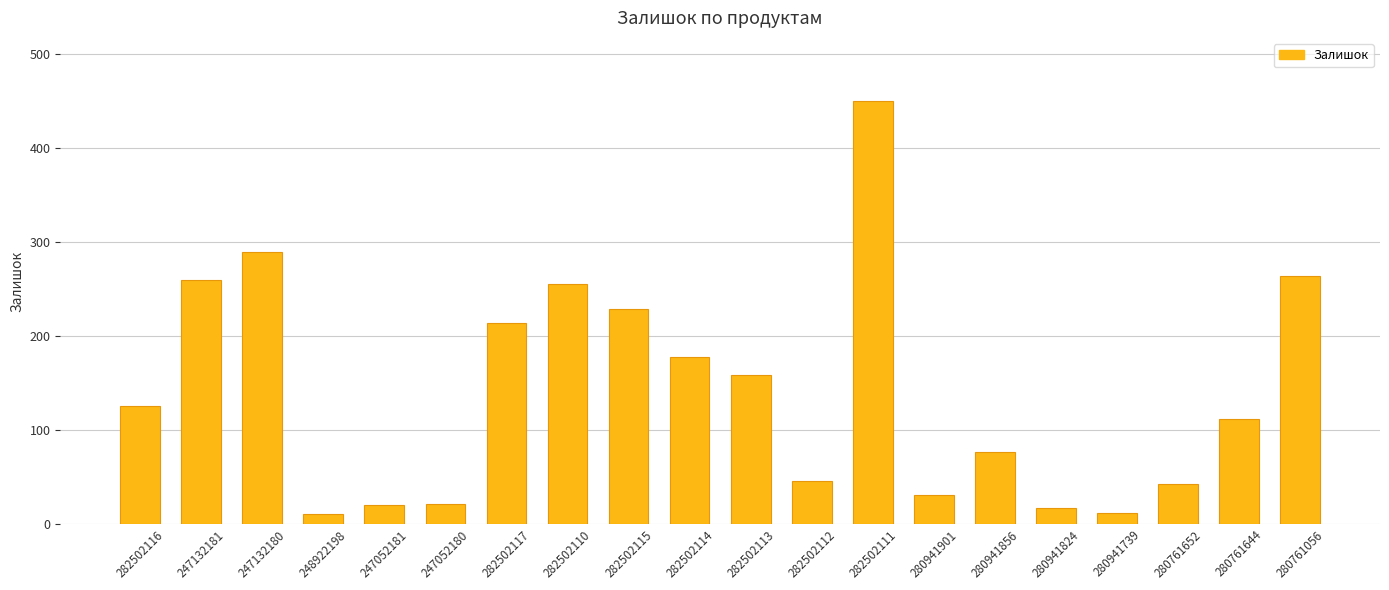

True or false: the data shows 201 at 280761644.

False